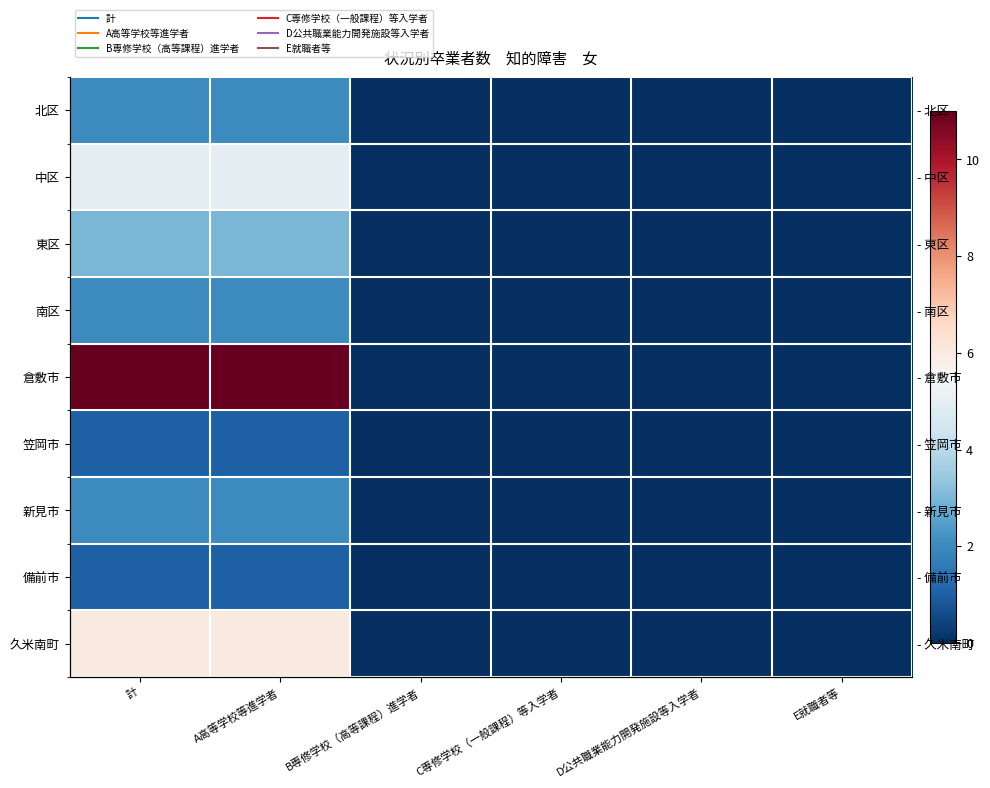

What is the sum of all 東区 values?

6